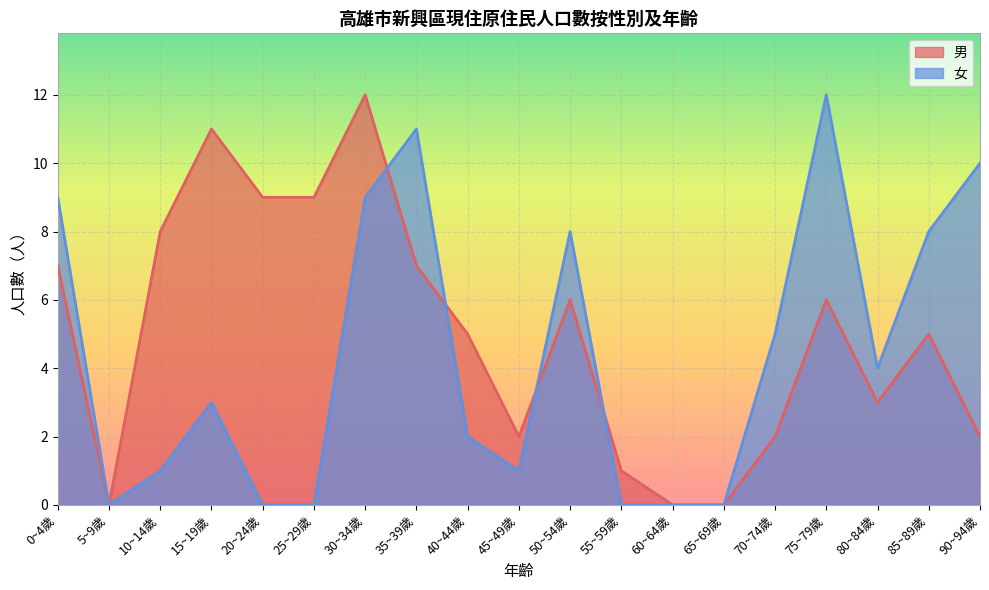

What is the total value across all series at 20~24歲?

9